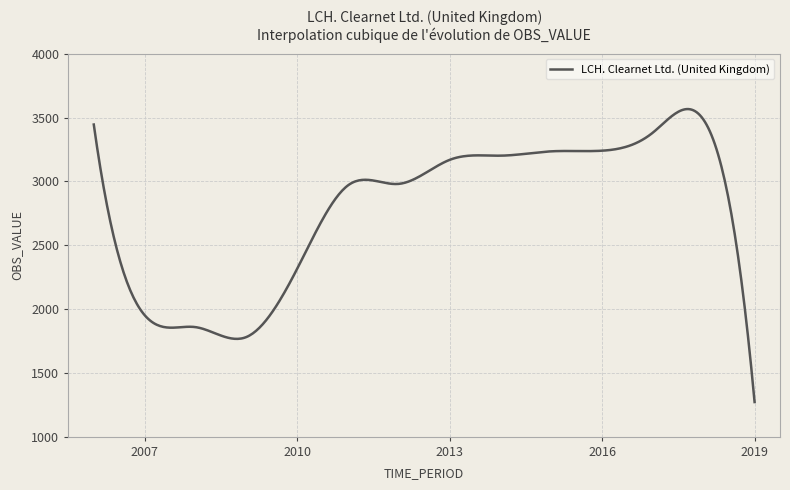

What is the greatest value displayed?

3566.0